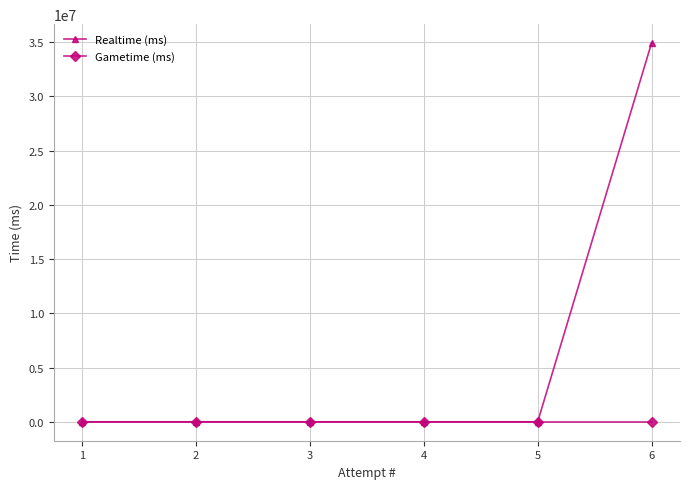

What are all the series names shown in the legend?

Realtime (ms), Gametime (ms)